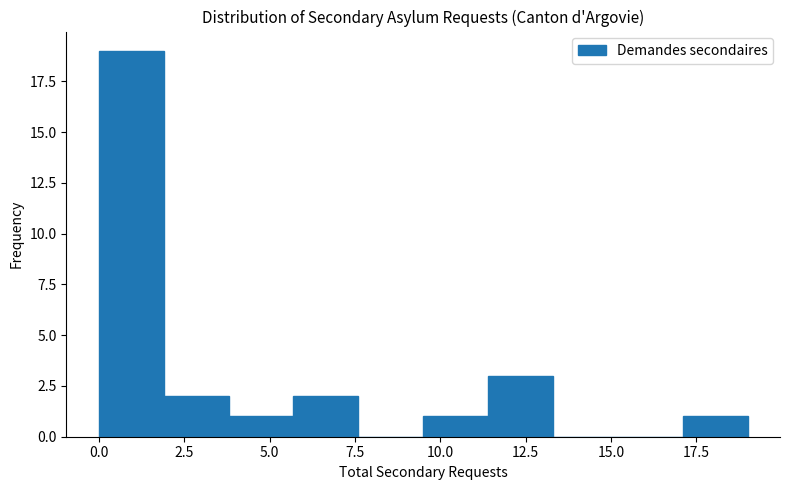

Read against the x-axis, roughly where is the centre of the tallest bar?

1.0